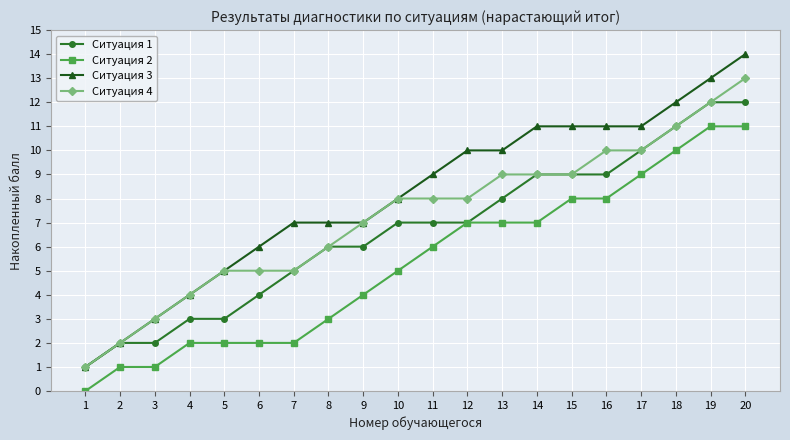

How many values in the Ситуация 2 series are below 6?

10